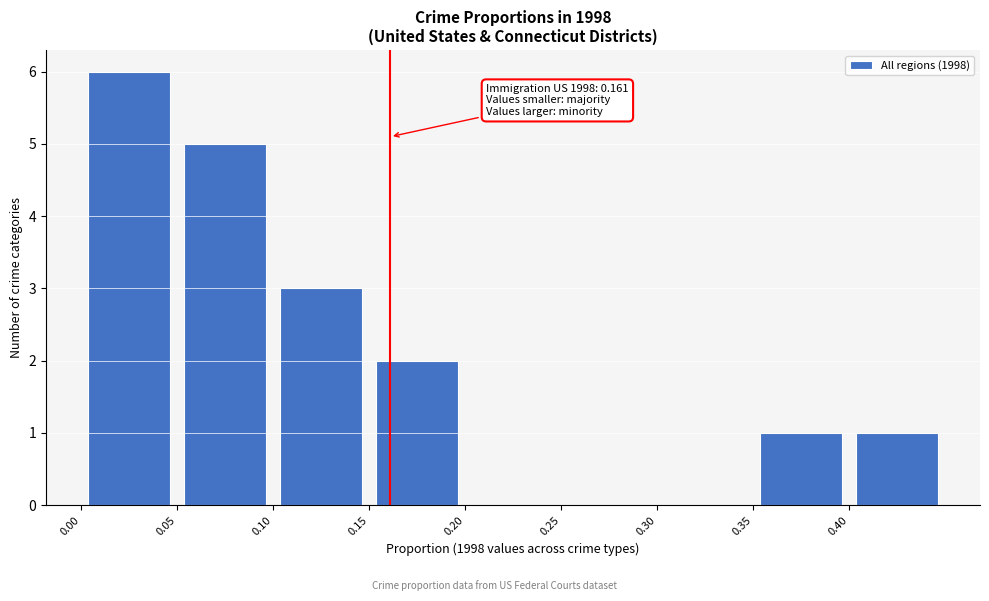

Over which range of the x-axis is the bar tallest?

0.00 to 0.05